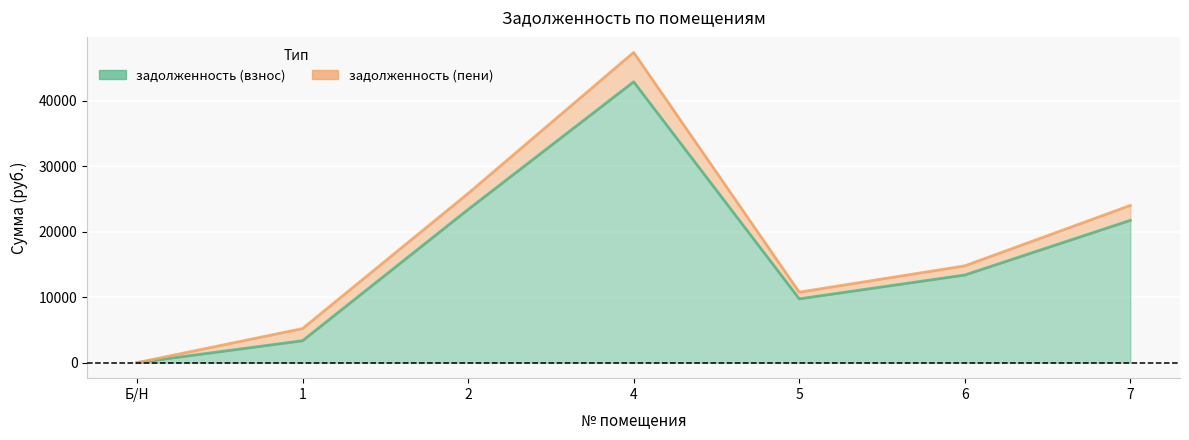

Between 5 and 2, which is larger?

2